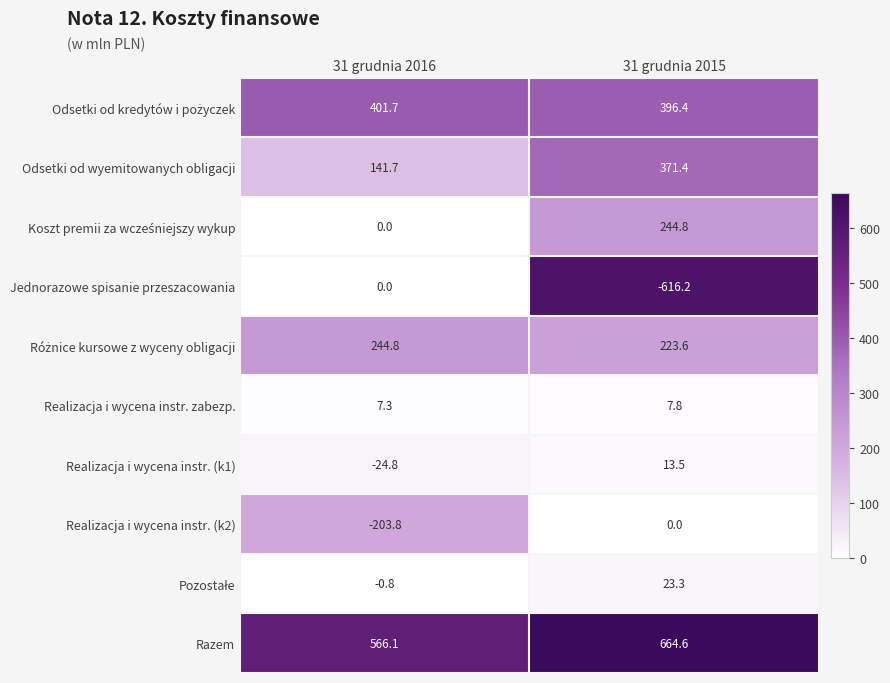

How many distinct data groups are displayed?

10